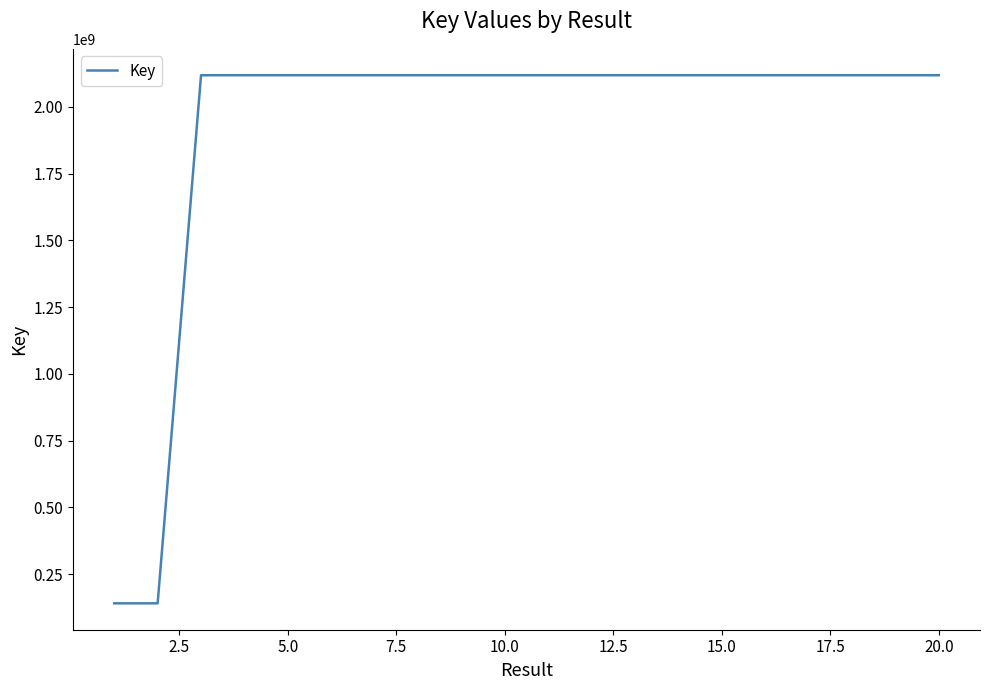

What is the smallest value displayed?

141021053